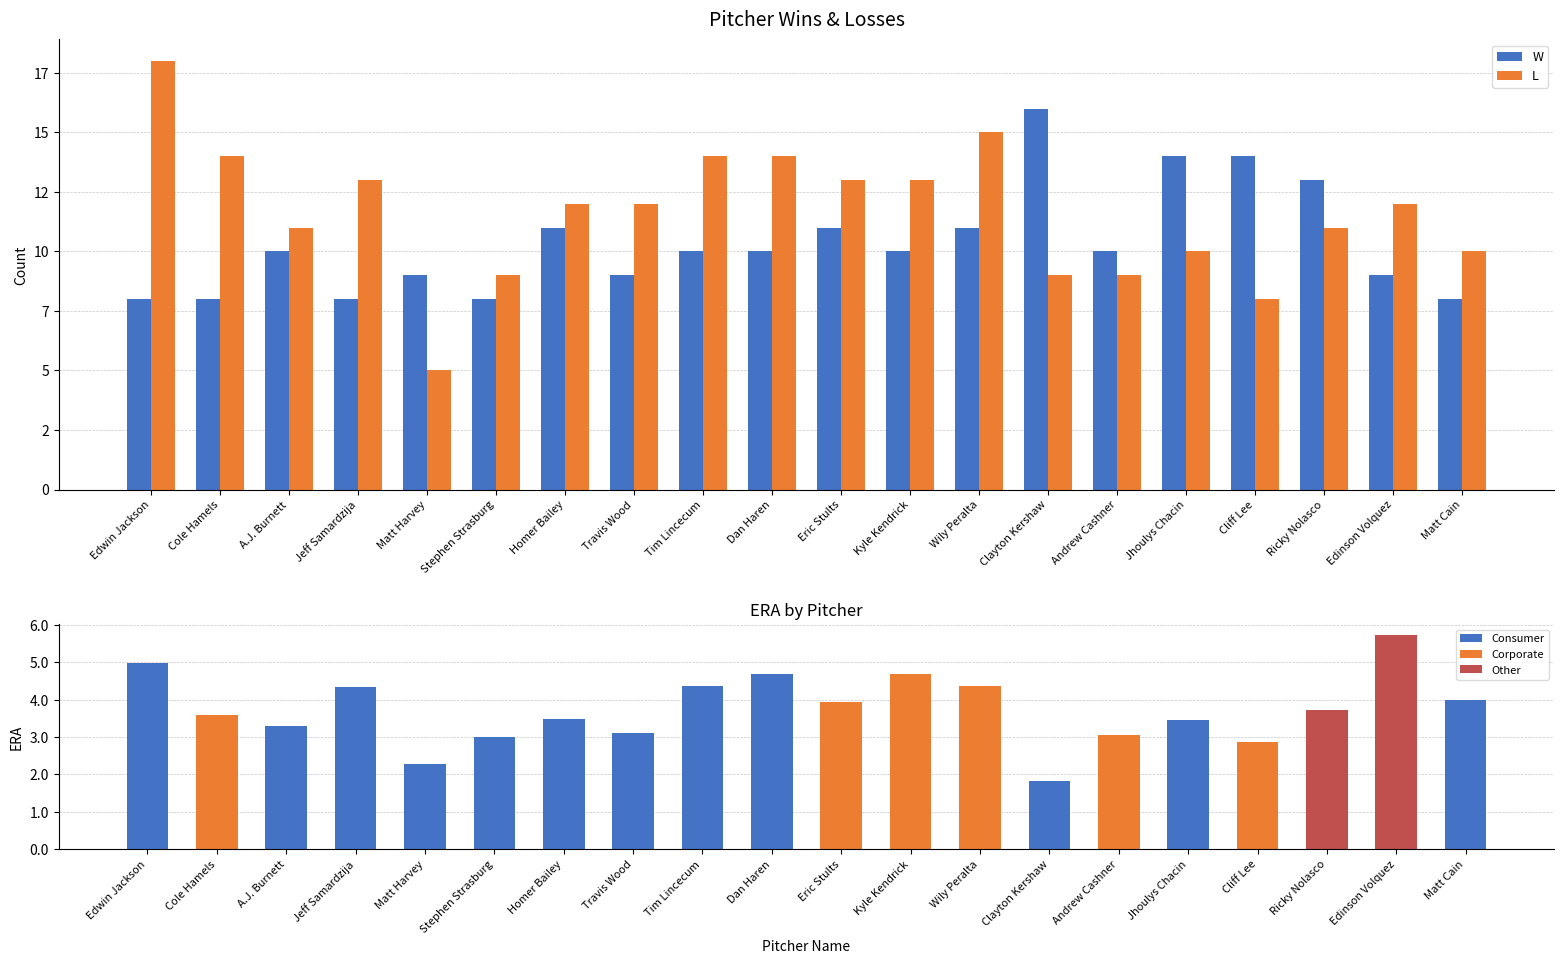

How many distinct data groups are displayed?

3